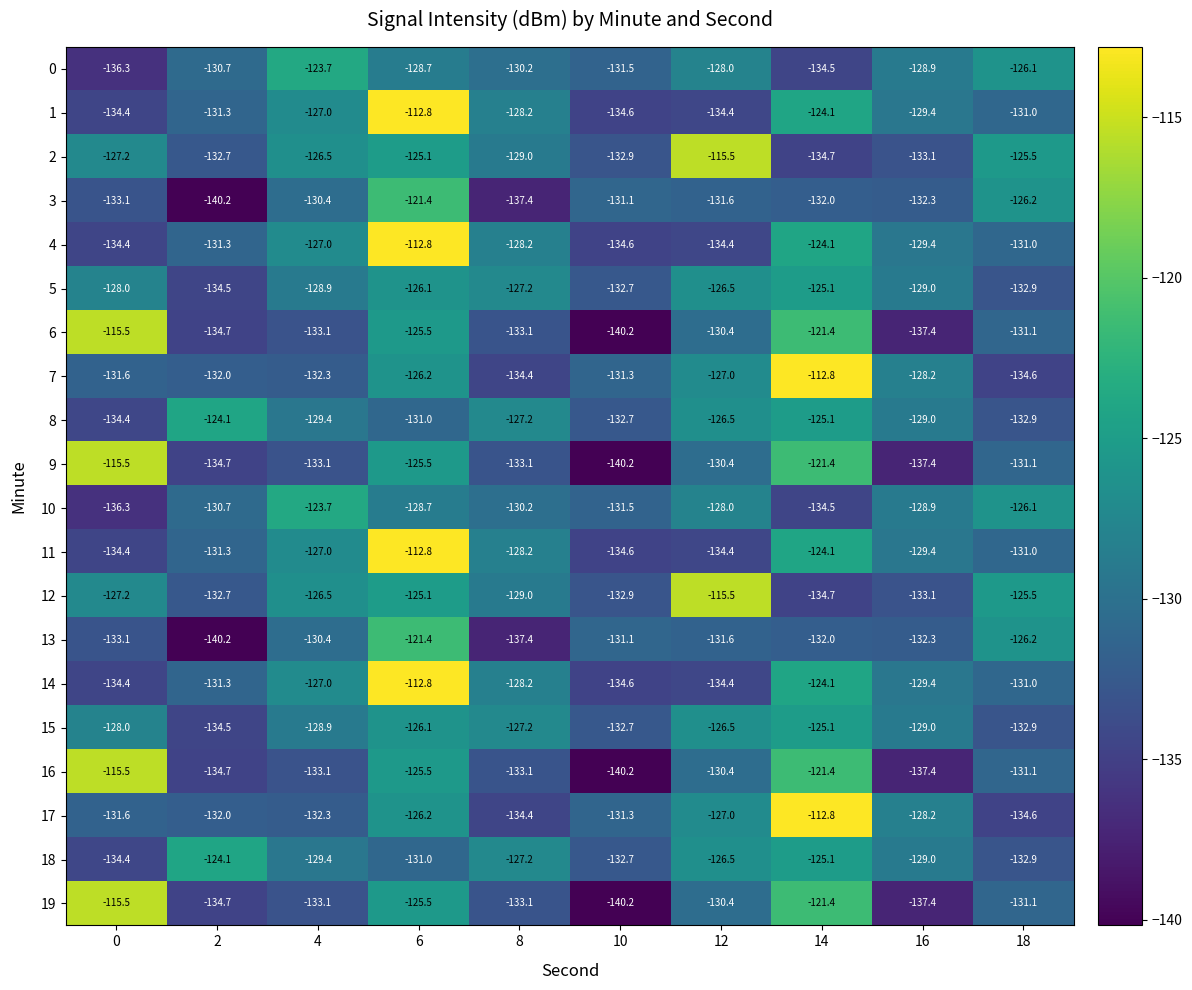

What is the difference between the second highest and minimum values in the 9 series?

18.8